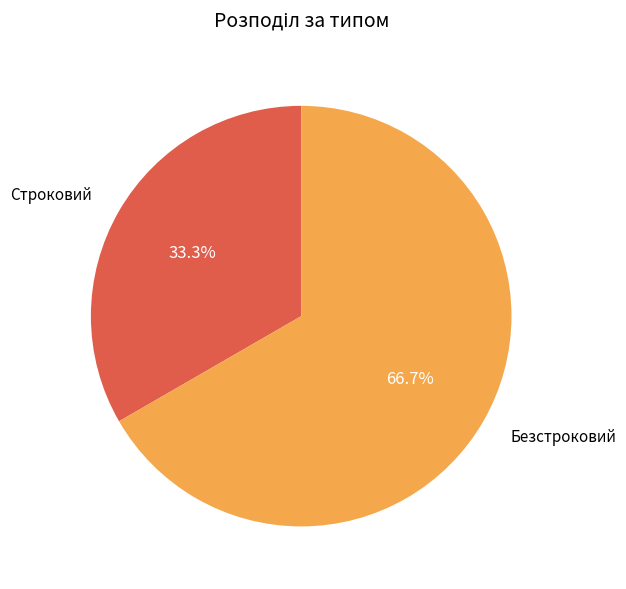

Which category accounts for the majority?

Безстроковий